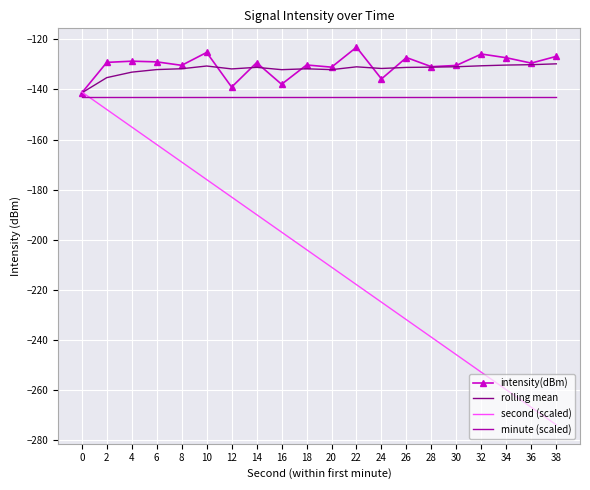

How many series are shown in this chart?

4